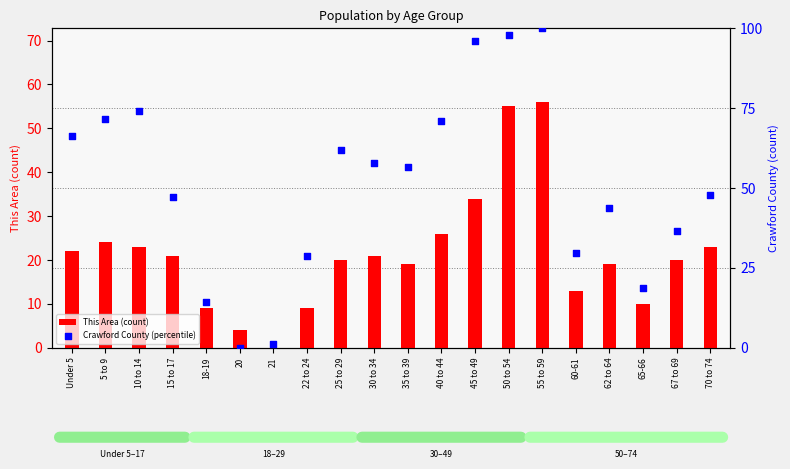

What is the total value across all series at 5 to 9?

95.5